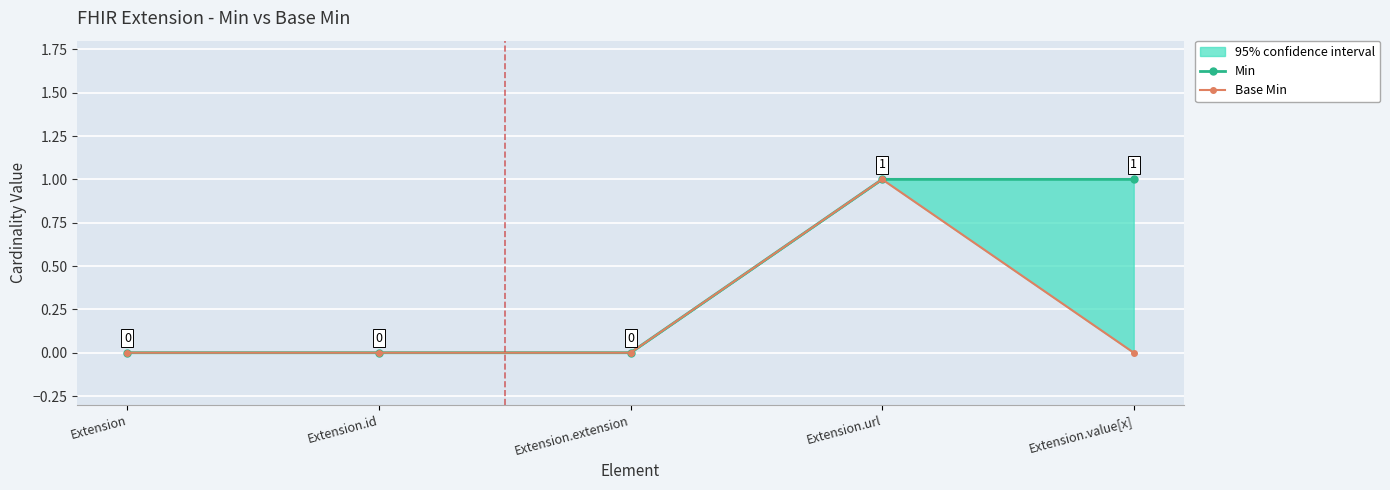

Reading right to left, list all the values displayed in this chart.

Min: 1	1	0	0	0
Base Min: 0	1	0	0	0